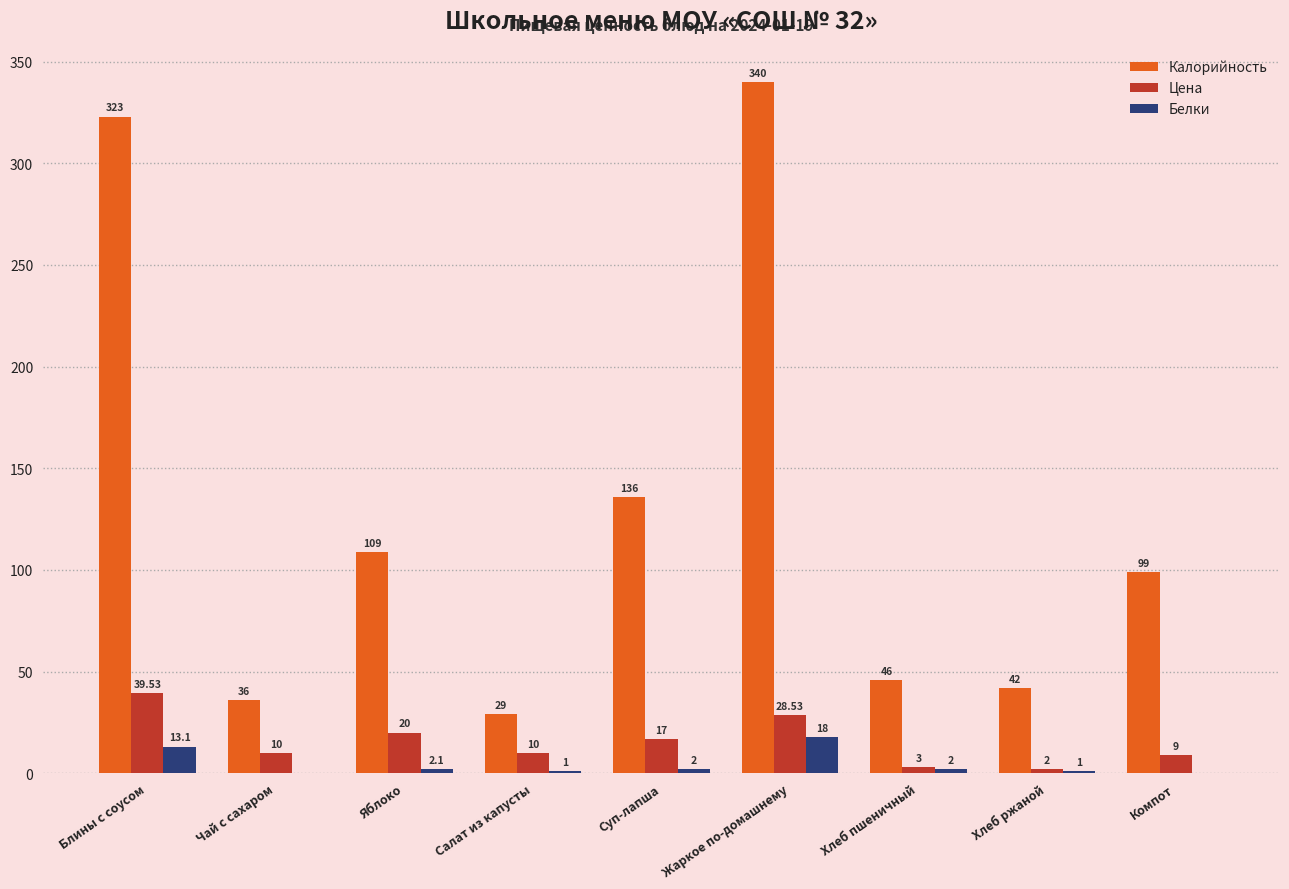

Between Жаркое по-домашнему and Хлеб ржаной, which series saw the biggest shift?

Калорийность